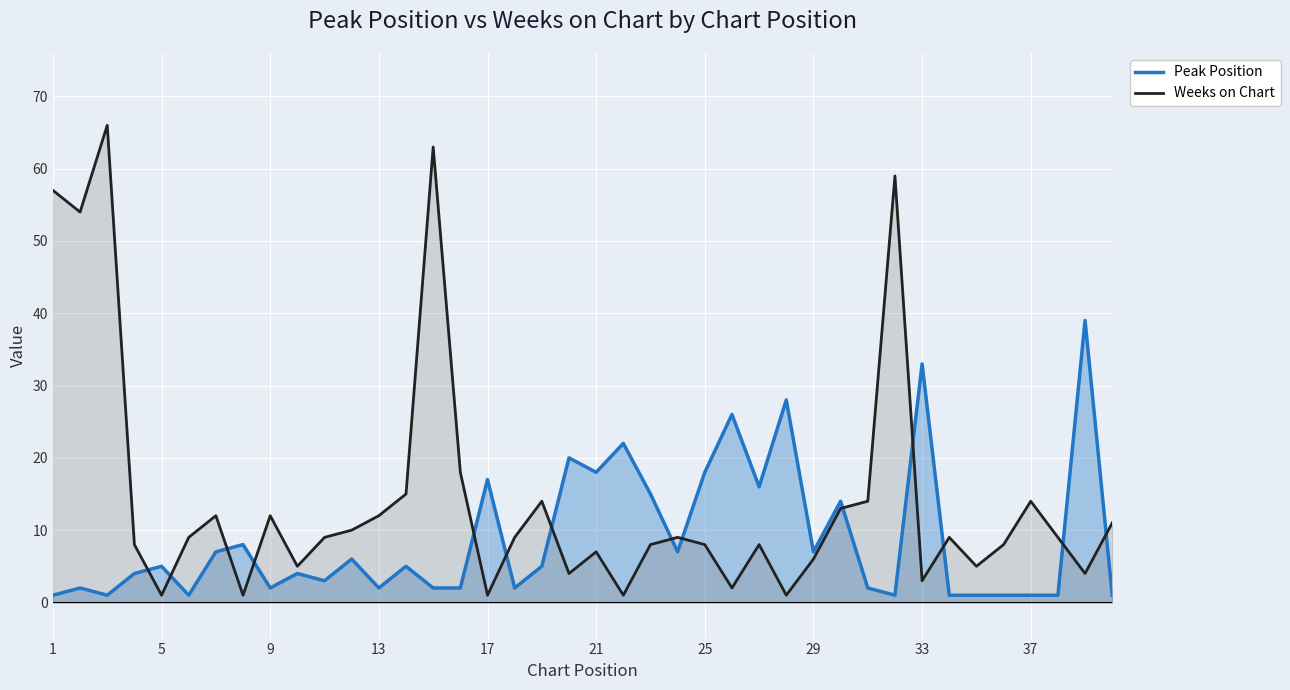

Rank the series by their maximum value, from lowest to highest.

Peak Position, Weeks on Chart